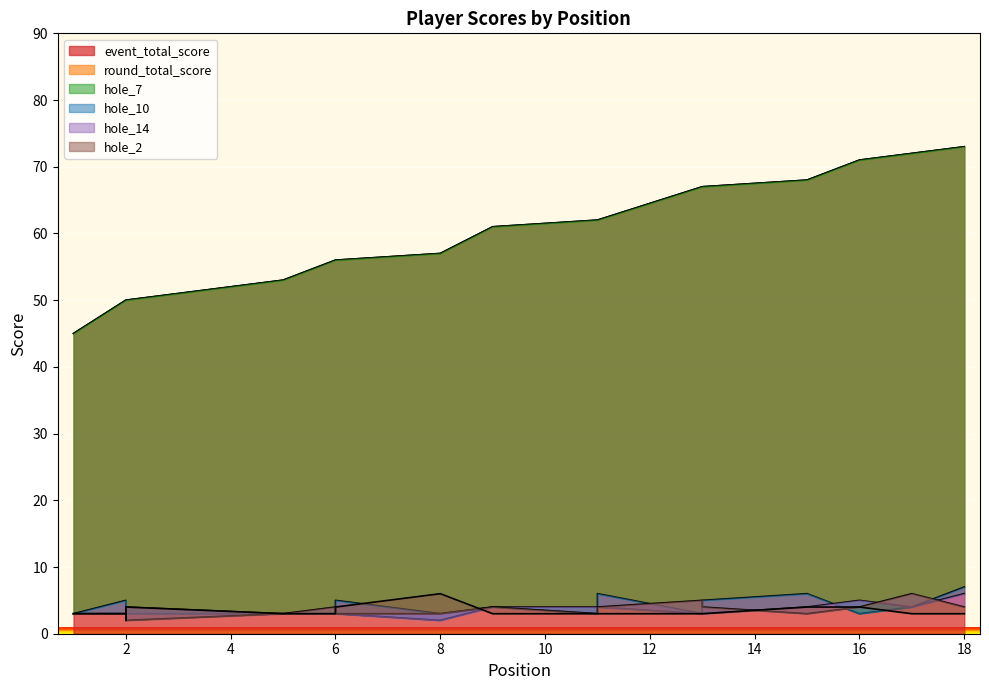

What is the minimum value for hole_14?

2